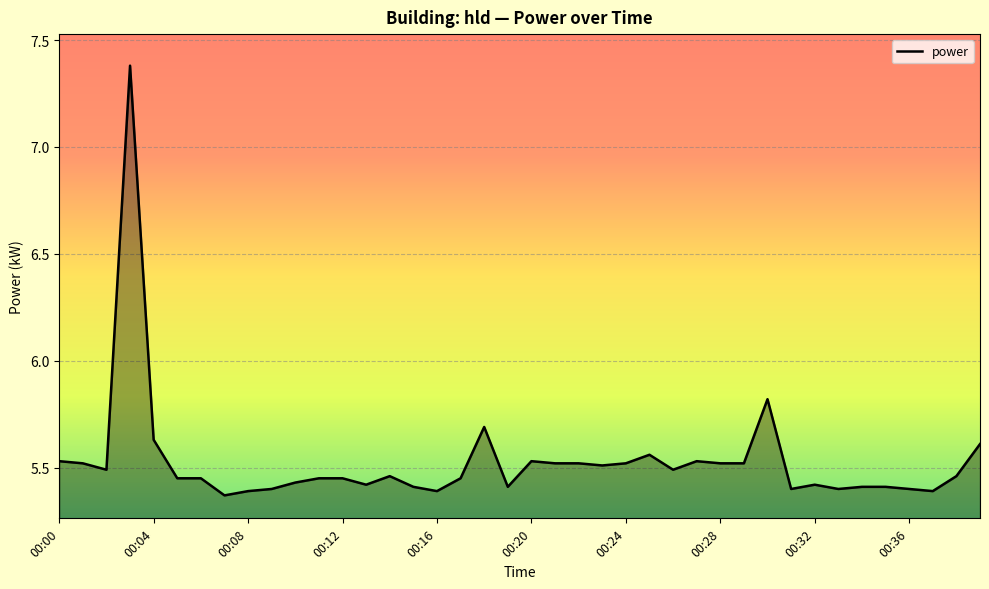

What is the difference between the maximum and minimum values?

2.0